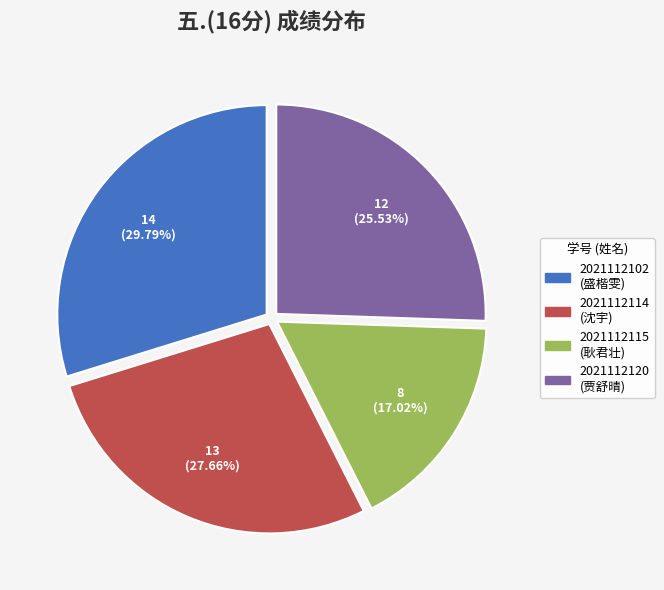

Count the number of slices in the pie.

4